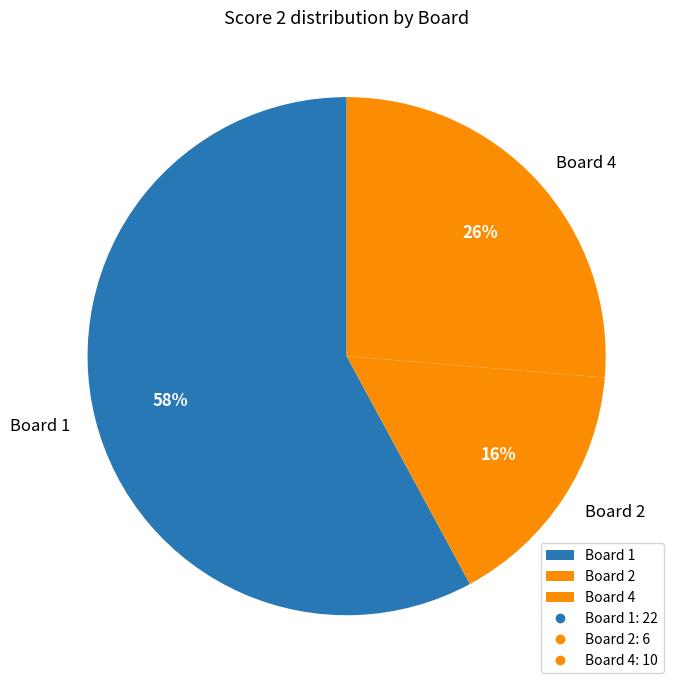

Which has a higher value, Board 4 or Board 2?

Board 4